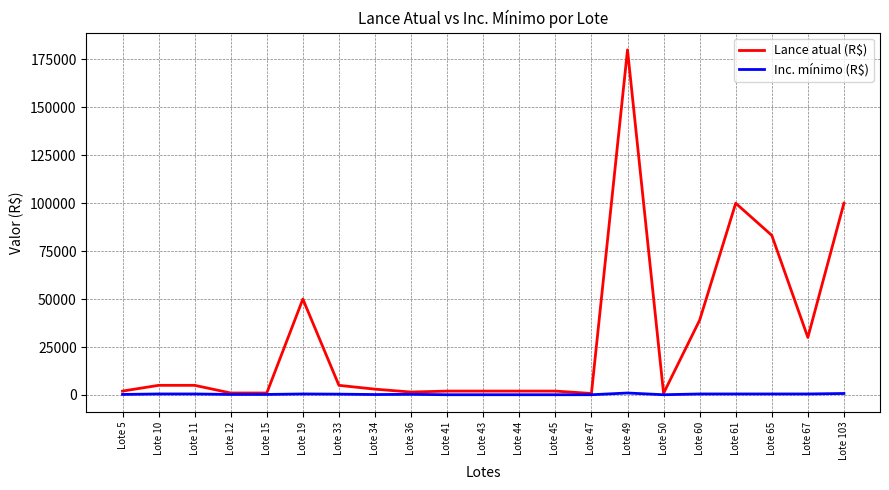

What is the difference between the Inc. mínimo (R$) values at Lote 45 and Lote 49?

900